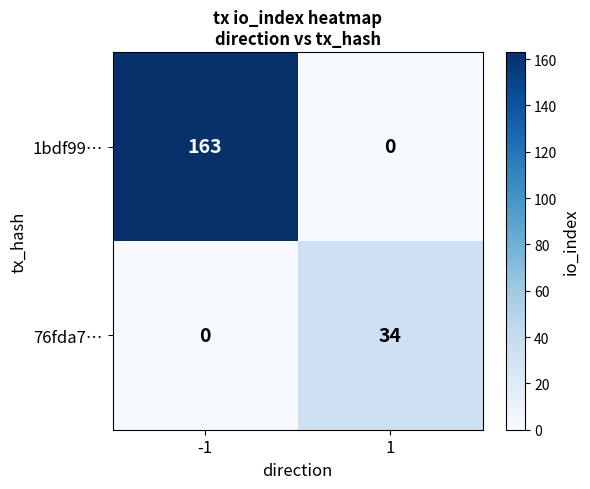

At 1, list the series in order from smallest to largest.

1bdf99…, 76fda7…